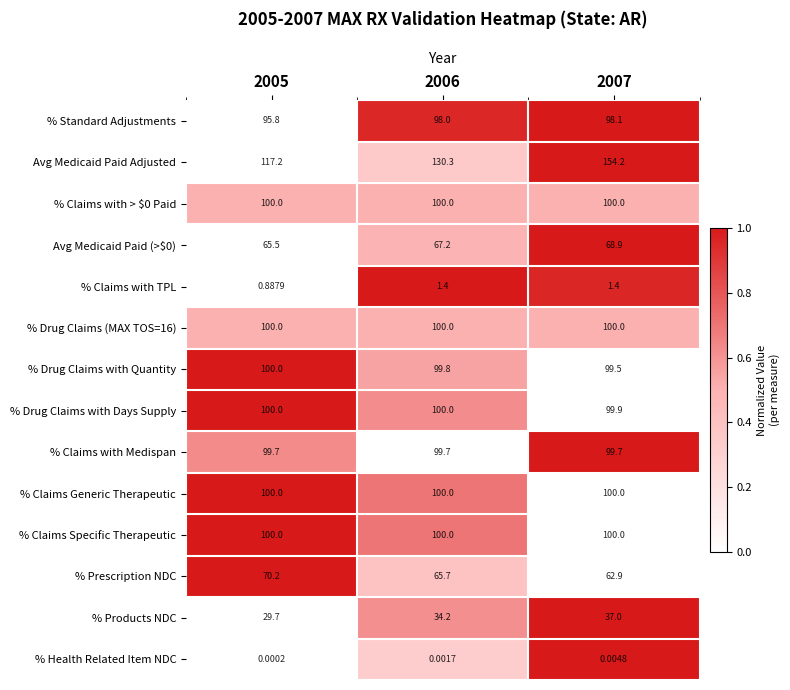

Which series has the largest total across all categories?

Avg Medicaid Paid Adjusted